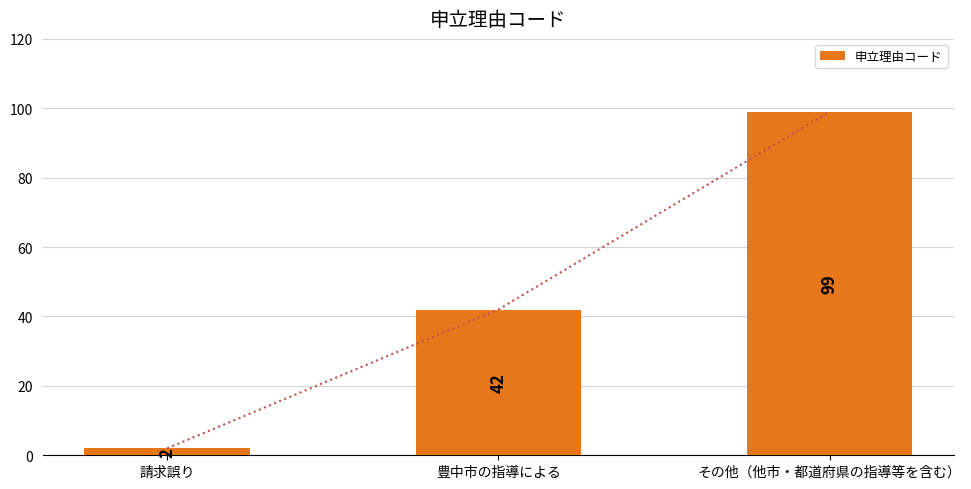

What is the average value?

48